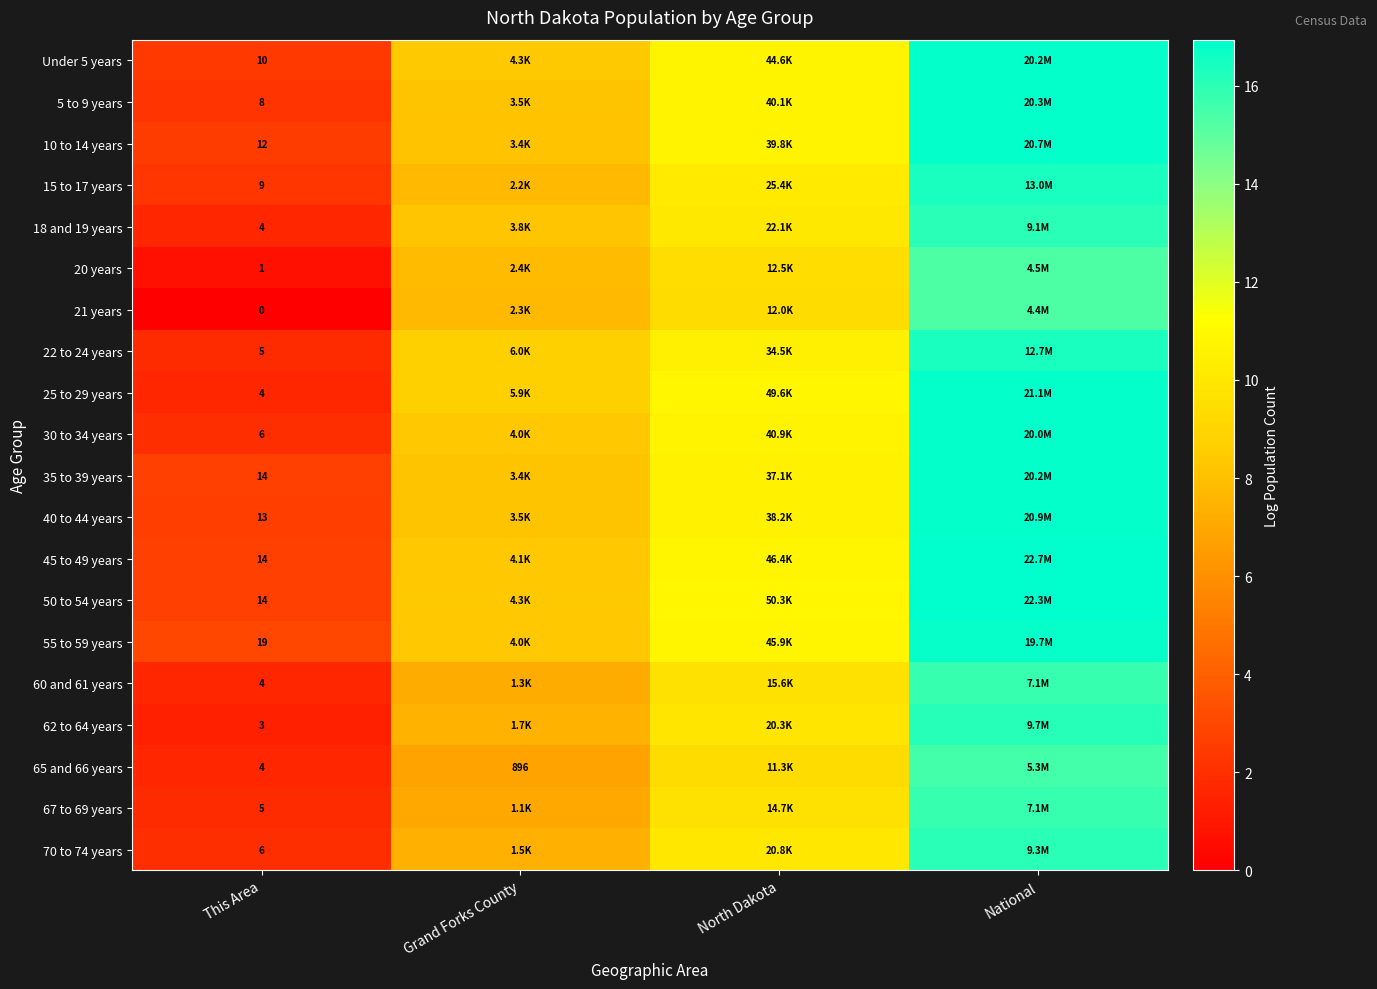

Rank the categories by 20 years value from highest to lowest.

National, North Dakota, Grand Forks County, This Area